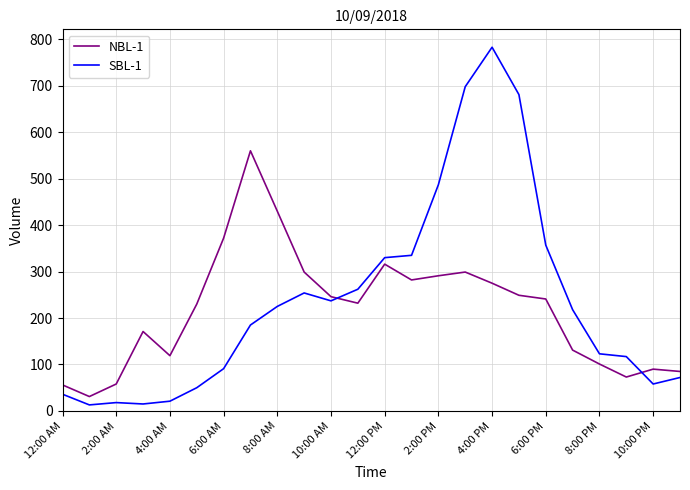

List the series in order of their peak value, highest first.

SBL-1, NBL-1